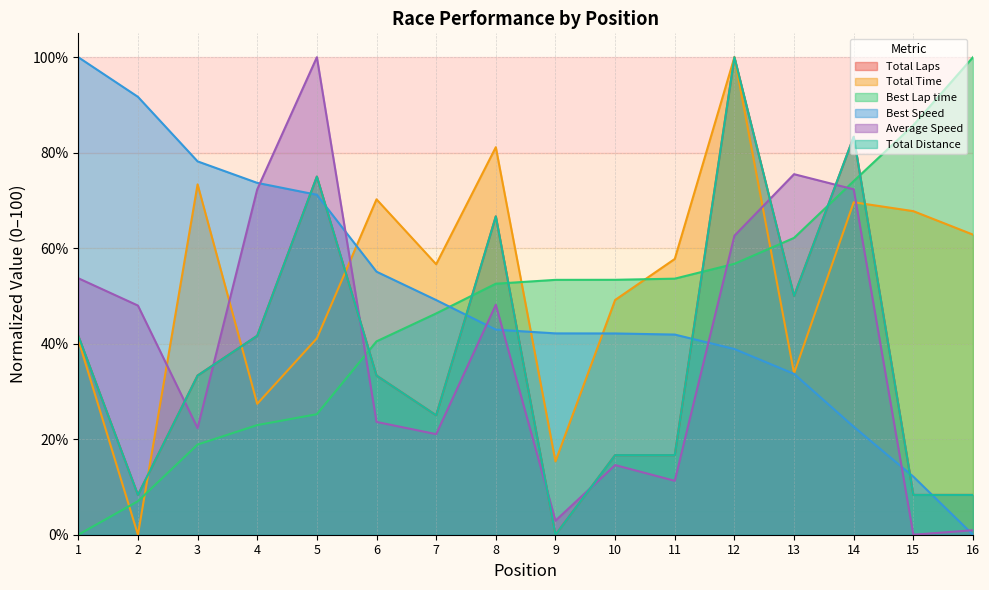

True or false: Best Speed and Total Laps intersect in this chart.

True